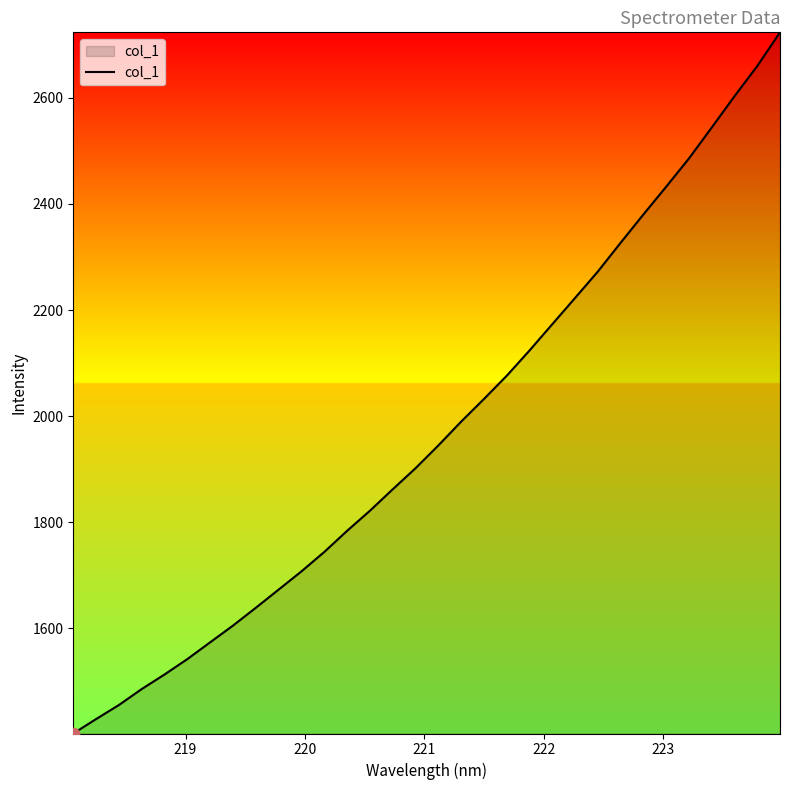

What is the minimum value shown in the chart?

1402.1